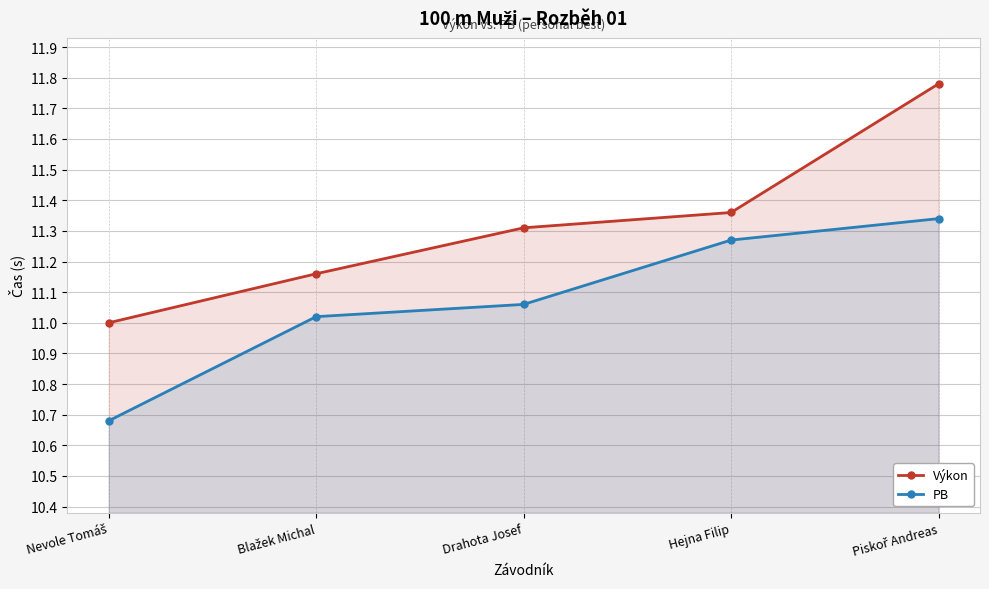

What is the label of the 3rd point from the right?

Drahota Josef